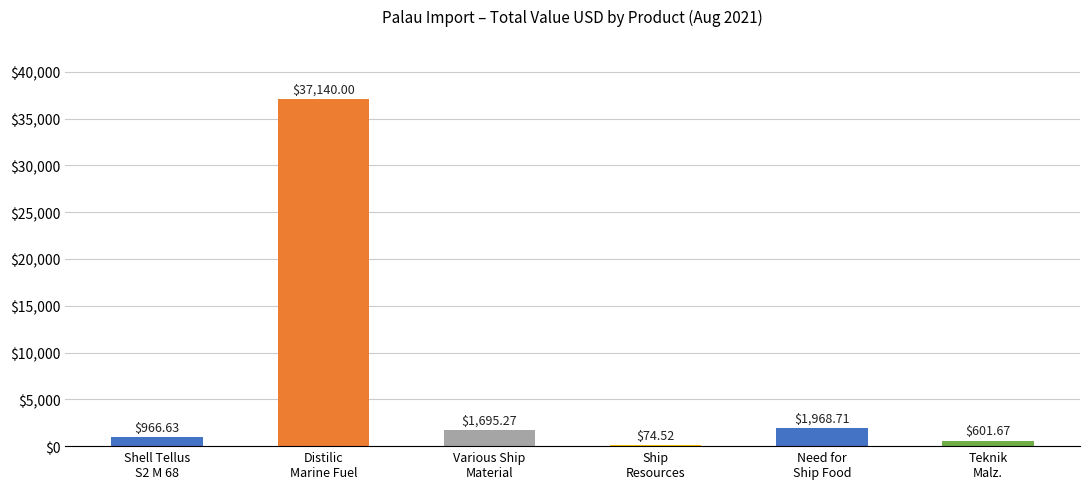

What is the ratio of the value at Distilic
Marine Fuel to the value at Various Ship
Material?

21.9